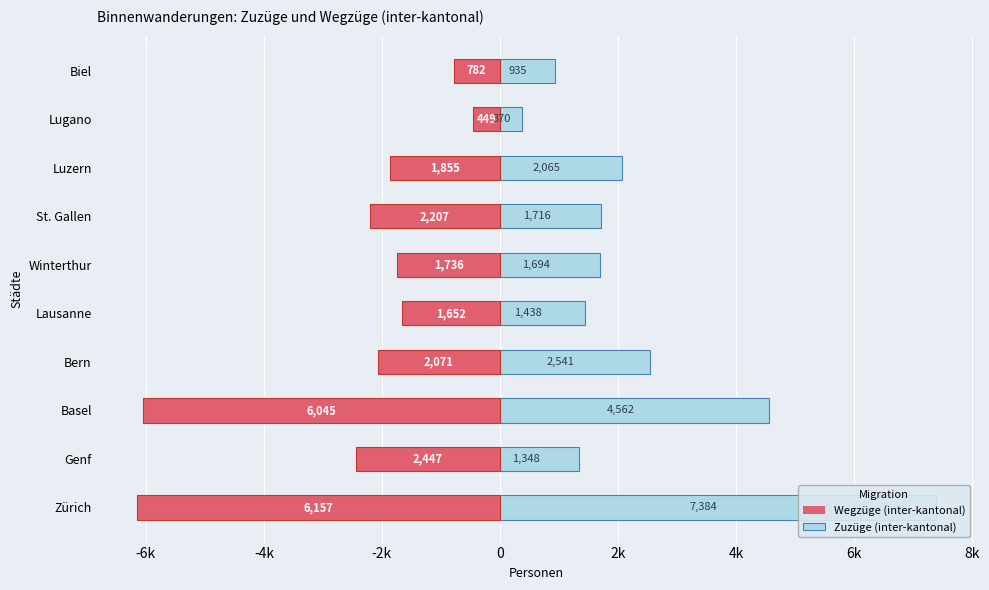

What is the sum of all Zuzüge (inter-kantonal) values?

24053